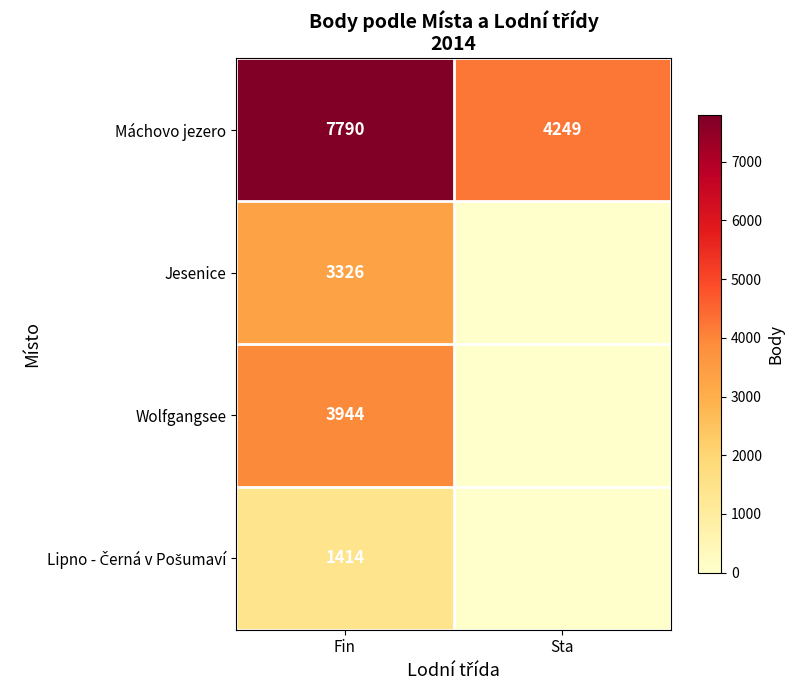

Between Fin and Sta, which series saw the biggest shift?

Wolfgangsee